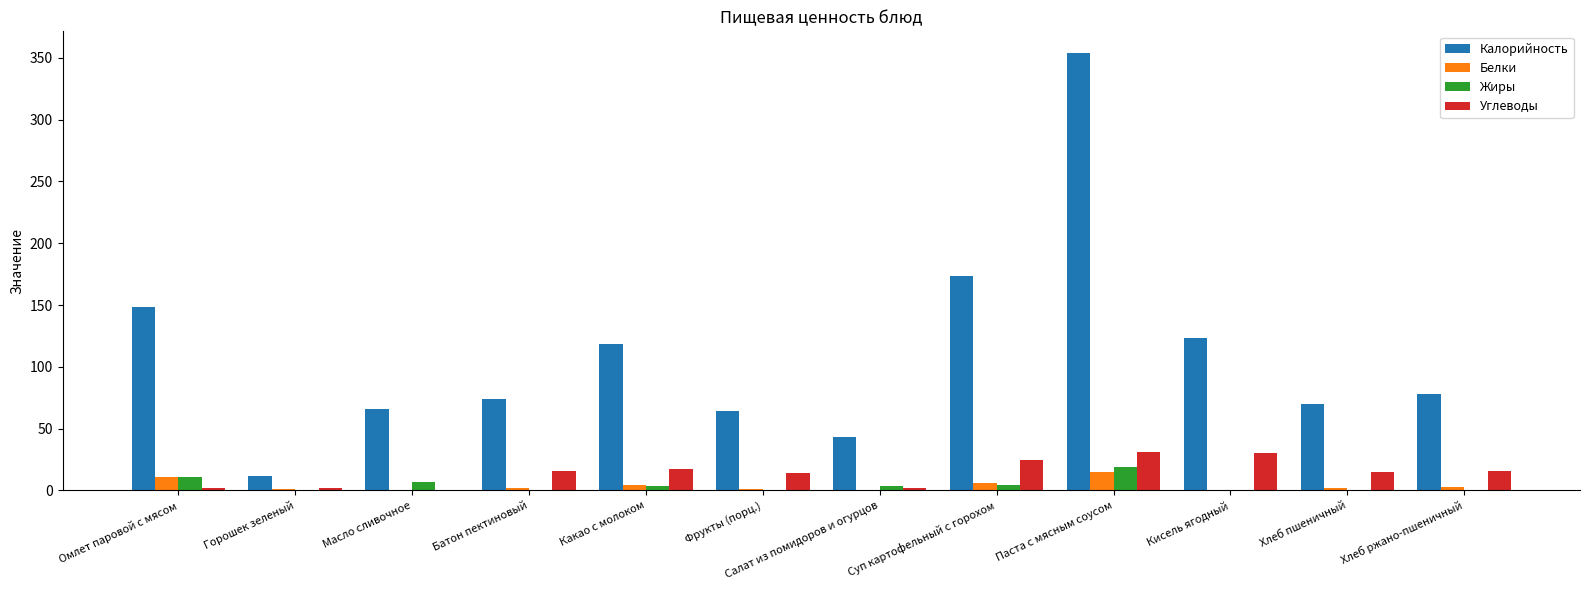

Count the number of categories in the chart.

12